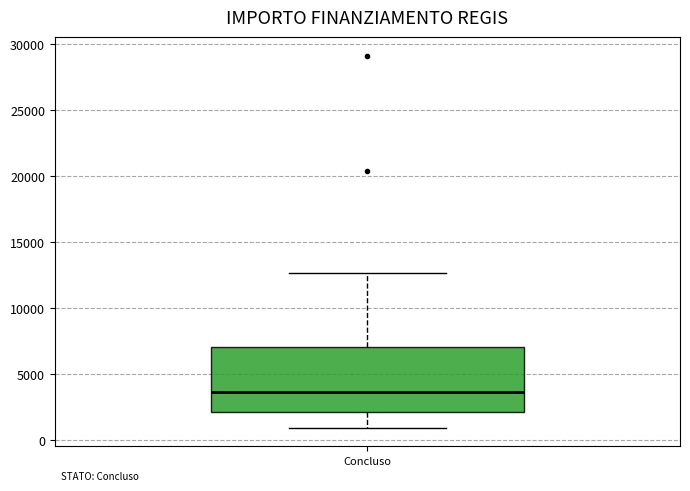

Transcribe this box plot: give where the median line is, the range the box spans, and where the two whiskers end, as read against the y-axis. The values are not printed on the chart, so give them approximately, as read against the axis.

median 3500, box 2000 to 7000, whiskers 1000 to 12500